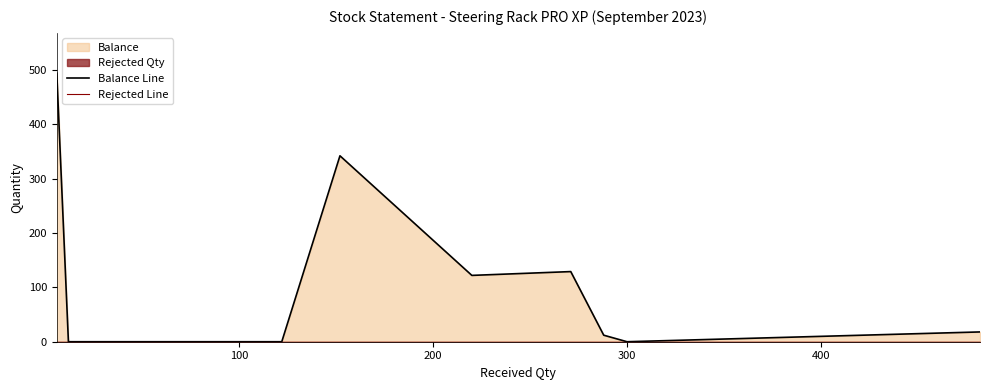

What is the difference between the second highest and second lowest values in the Balance Line series?

342